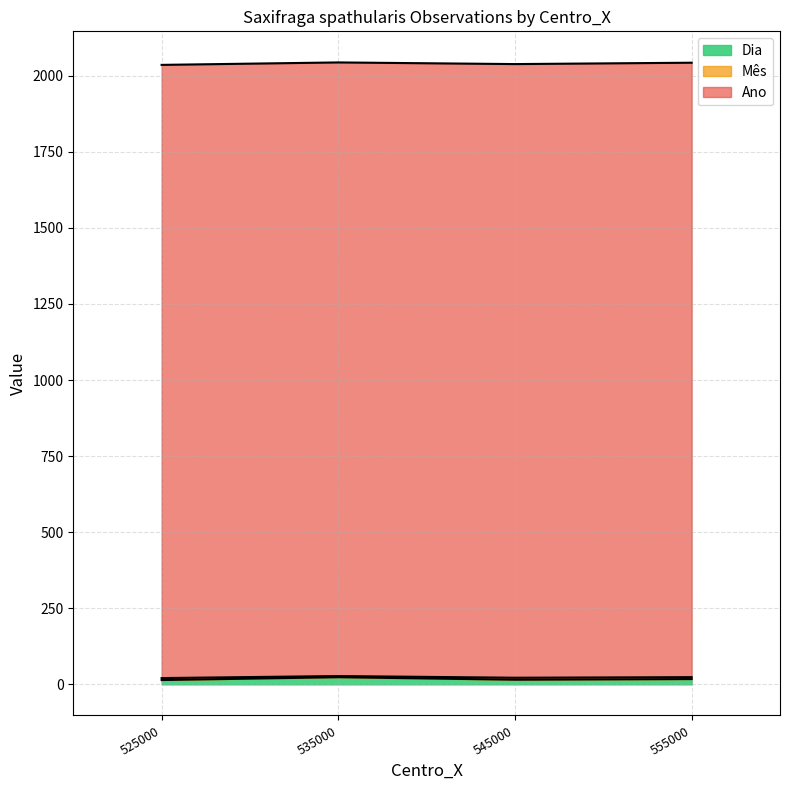

The value of Mês at 535000 is 7. True or false?

True